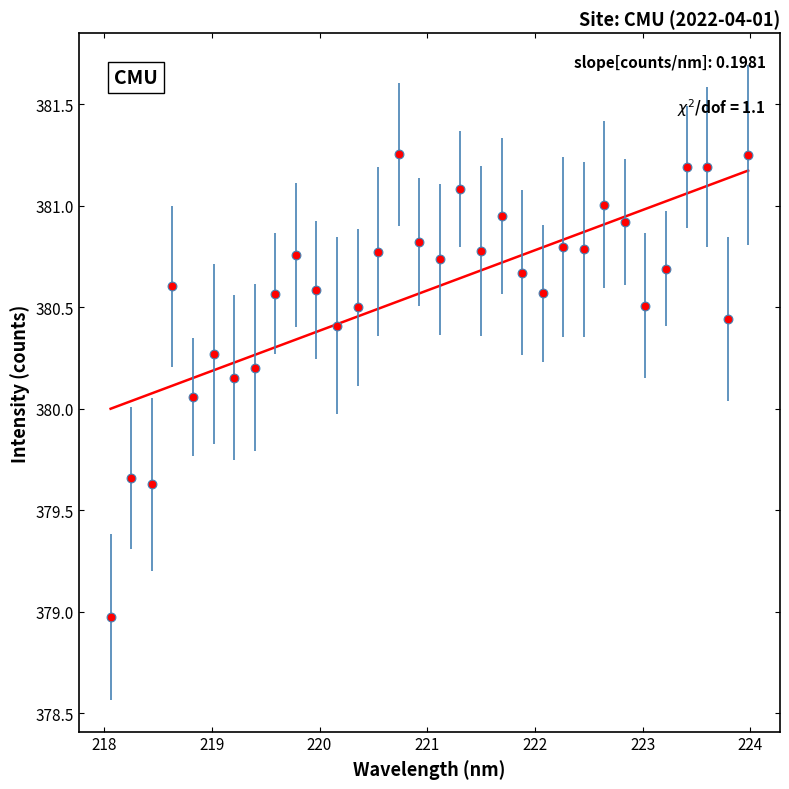

What is the range of X values (max minus min)?

5.9